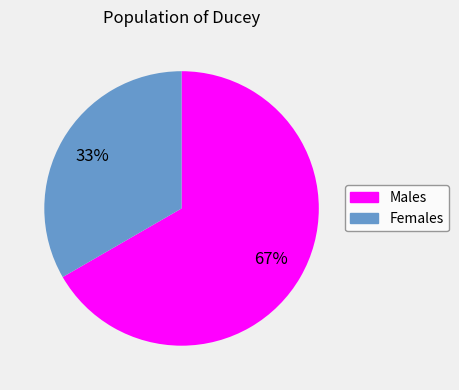

Between Males and Females, which is larger?

Males